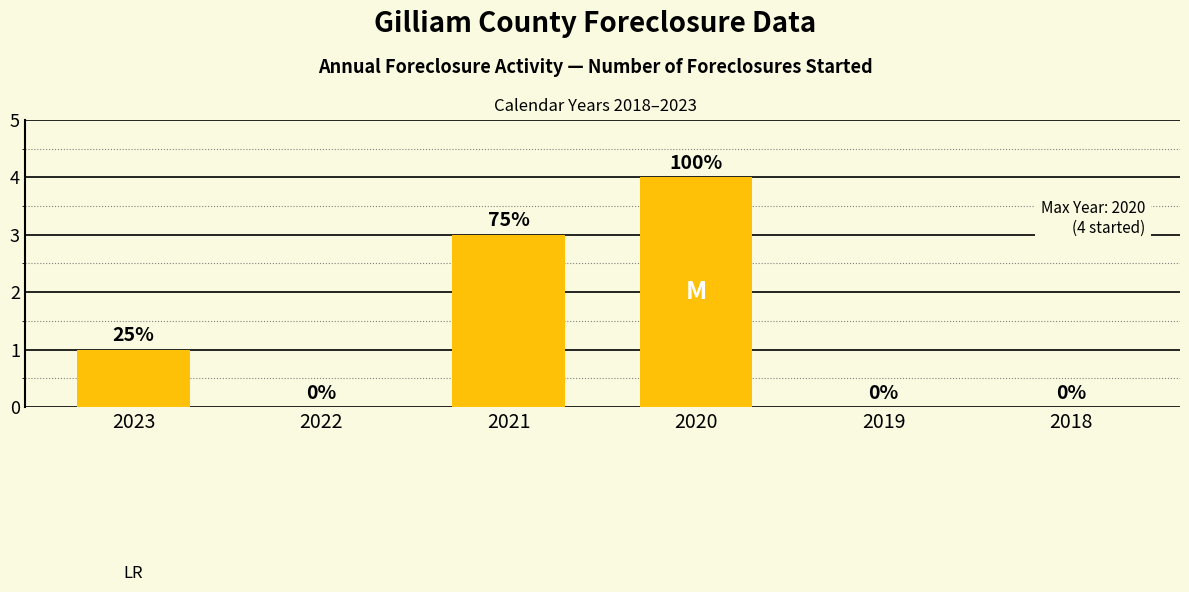

Count the number of categories in the chart.

6